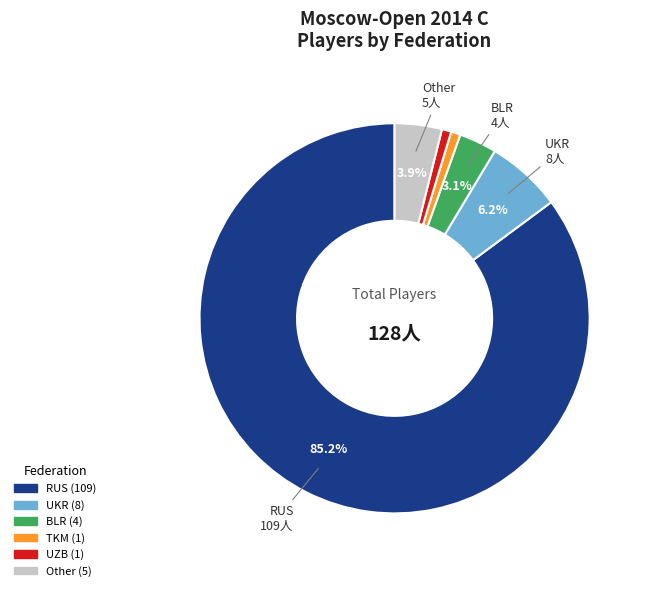

What is the majority slice?

RUS